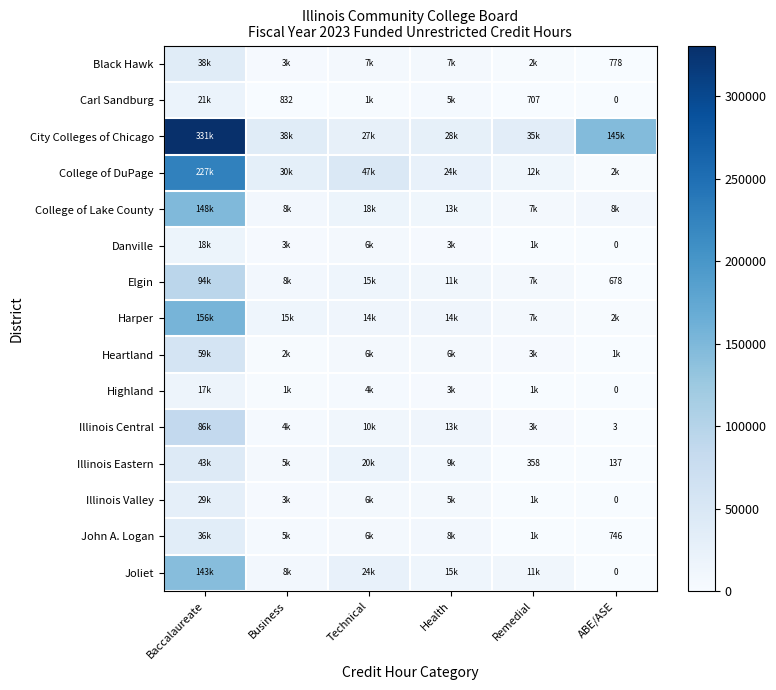

True or false: Illinois Central has a value of 0.8 at ABE/ASE.

False